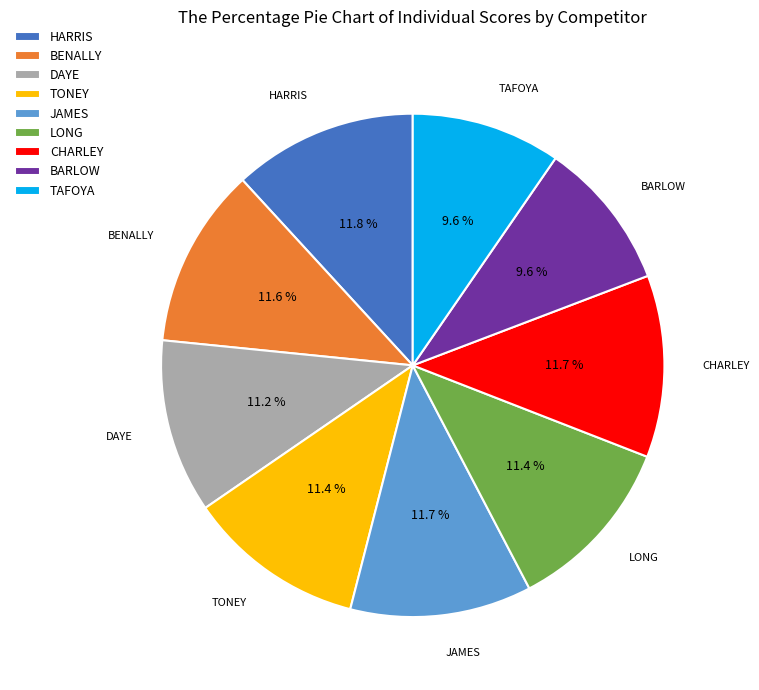

How many segments does this pie chart have?

9